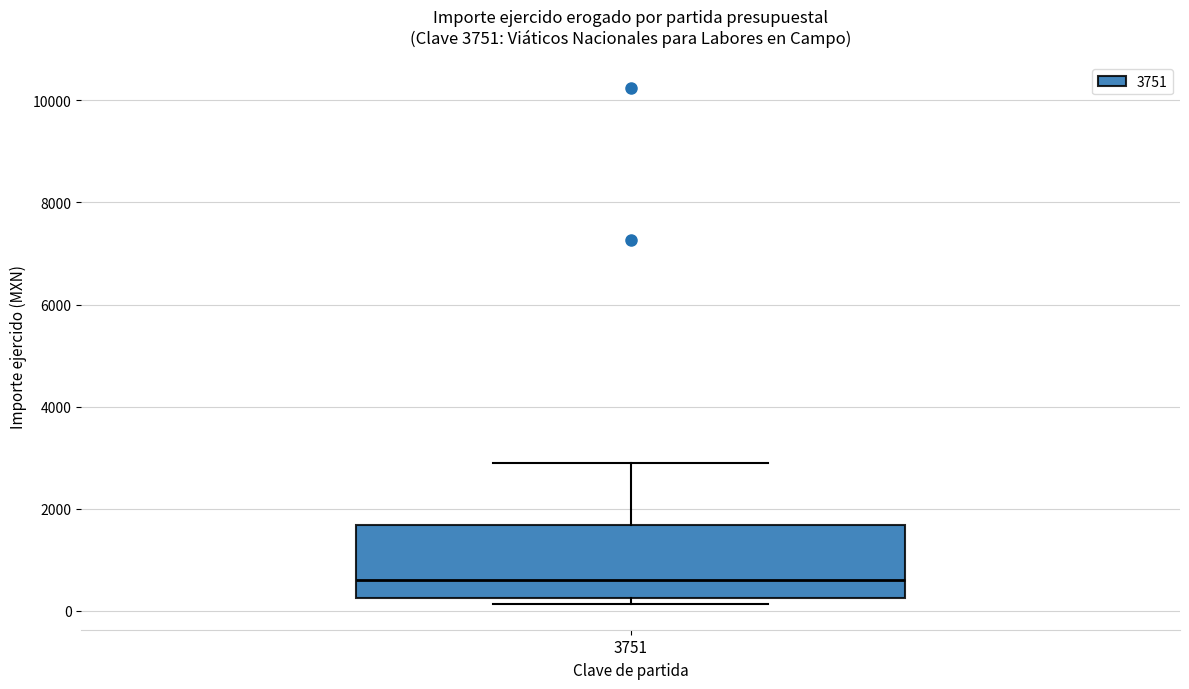

Transcribe this box plot: give where the median line is, the range the box spans, and where the two whiskers end, as read against the y-axis. The values are not printed on the chart, so give them approximately, as read against the axis.

median 600, box 200 to 1600, whiskers 200 (just below the box's lower edge) to 3000